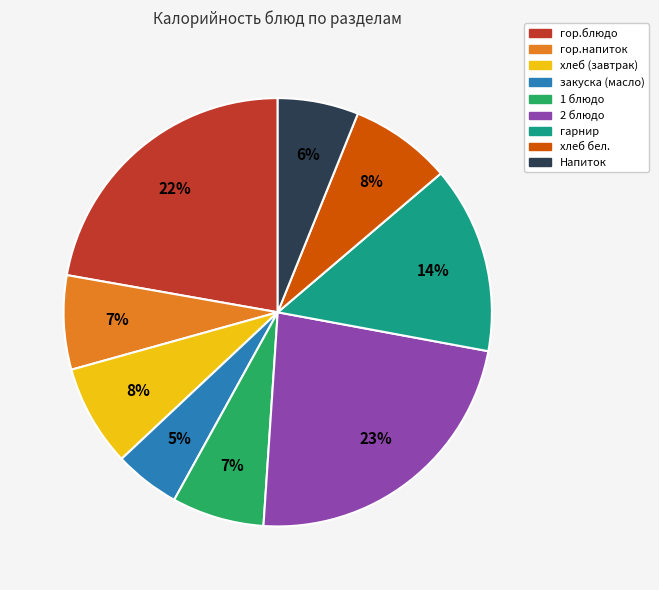

How many slices are in this pie chart?

9